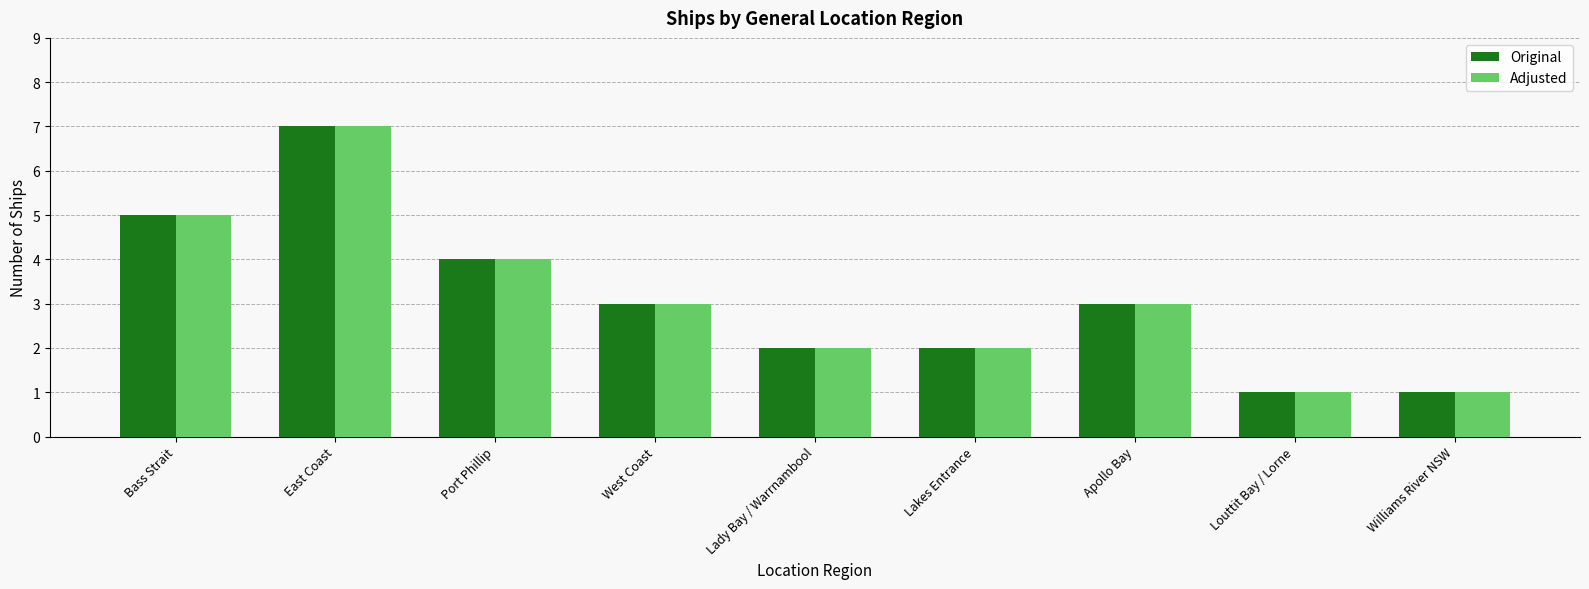

Reading left to right, extract all data points from this chart.

Original: 5	7	4	3	2	2	3	1	1
Adjusted: 5	7	4	3	2	2	3	1	1